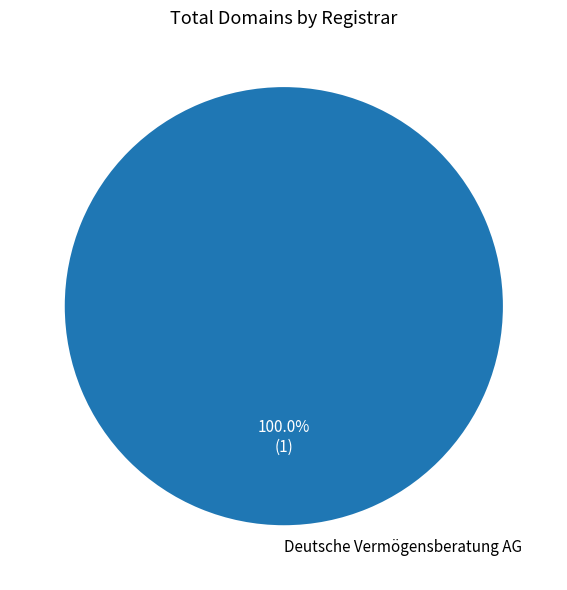

Is there a majority slice in this chart?

Yes